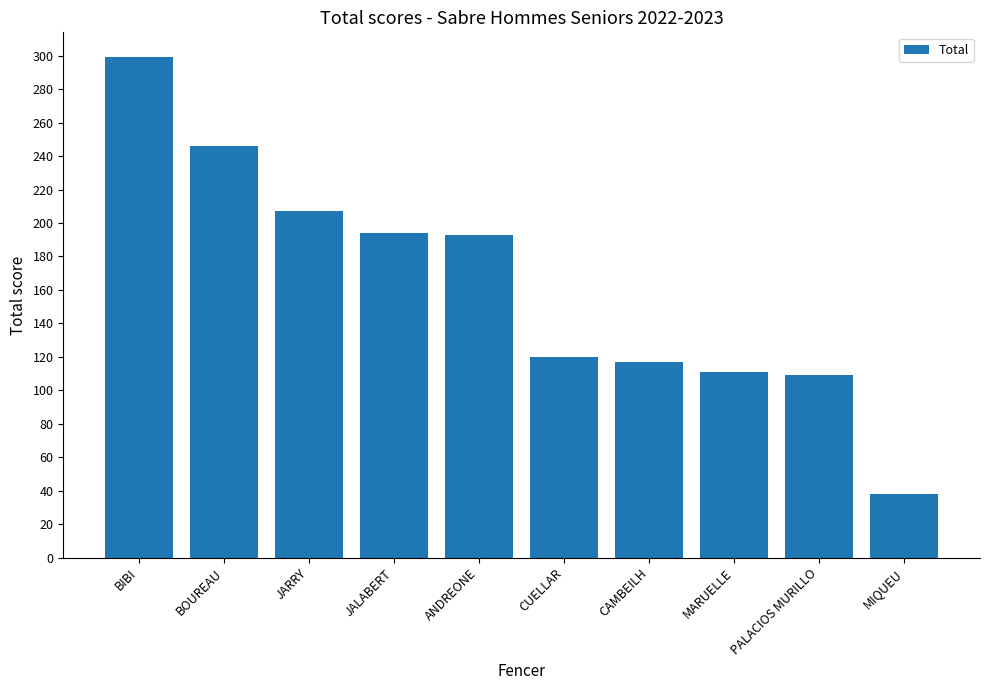

What is the difference between the maximum and minimum values?

261